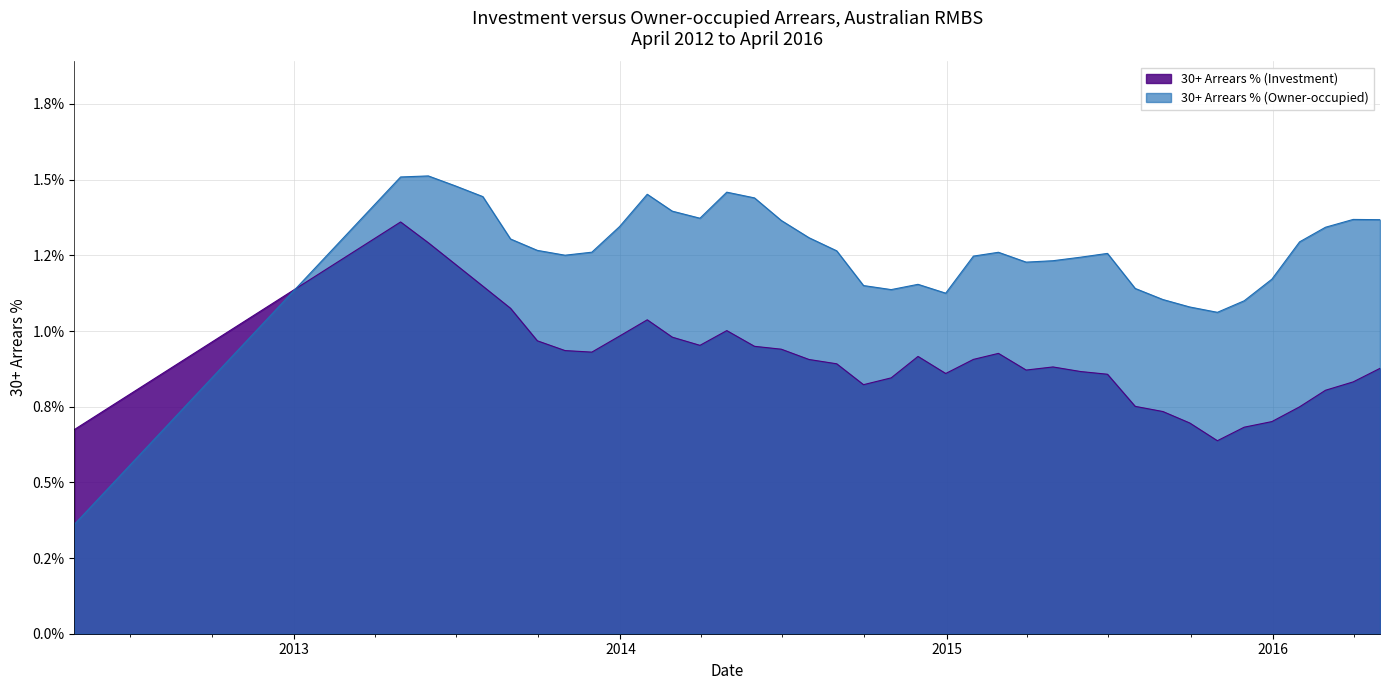

Which series has the largest total across all categories?

30+ Arrears % (Owner-occupied)